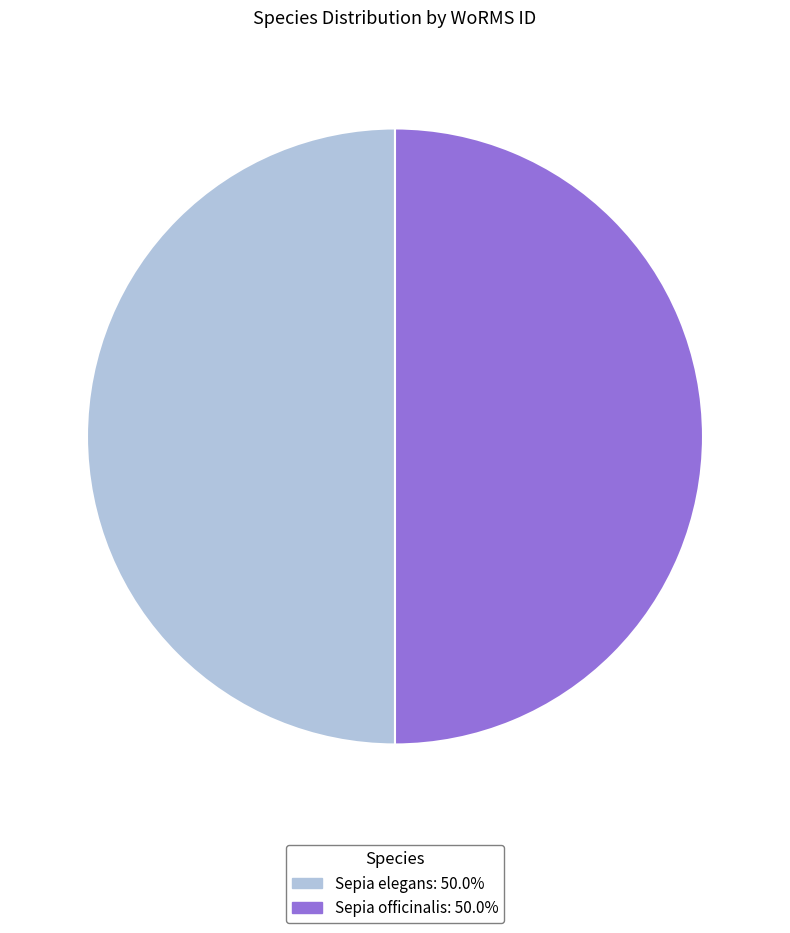

Approximately how many times larger is the value at Sepia officinalis compared to Sepia elegans?

1.0